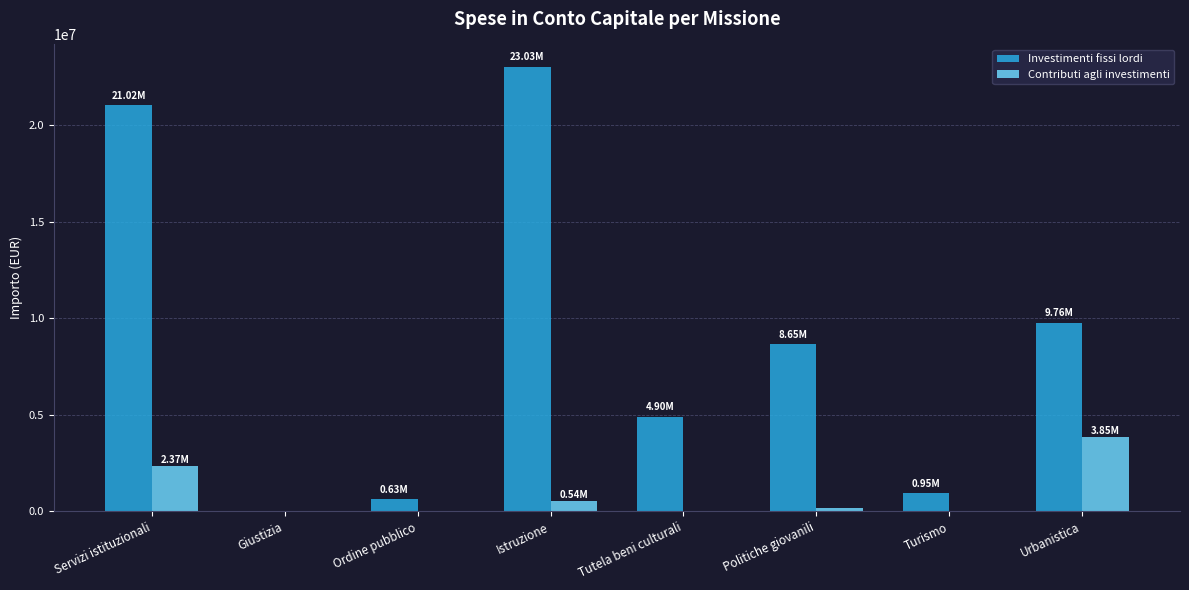

Where is Investimenti fissi lordi nearest to the value 11514029?

Urbanistica